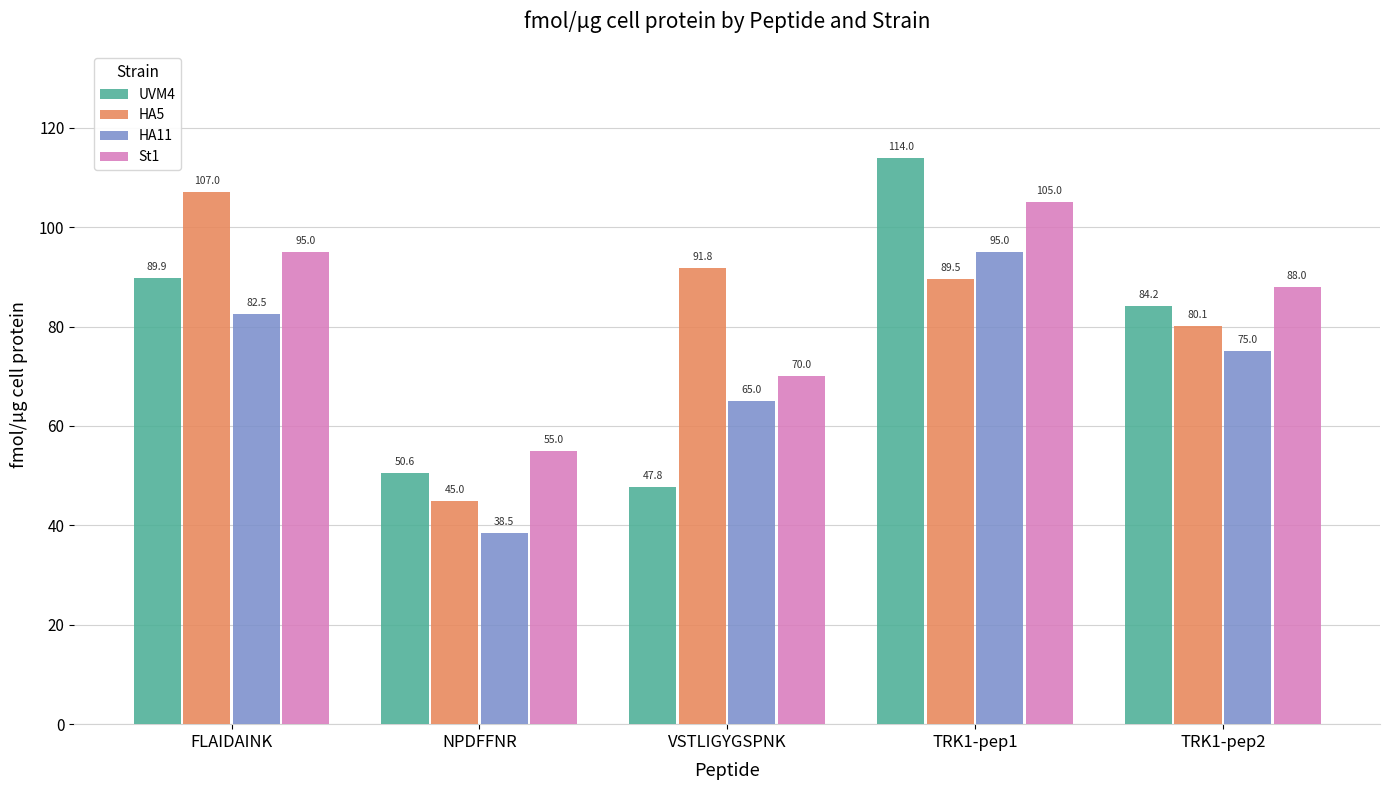

Which label corresponds to the largest value in the chart?

TRK1-pep1